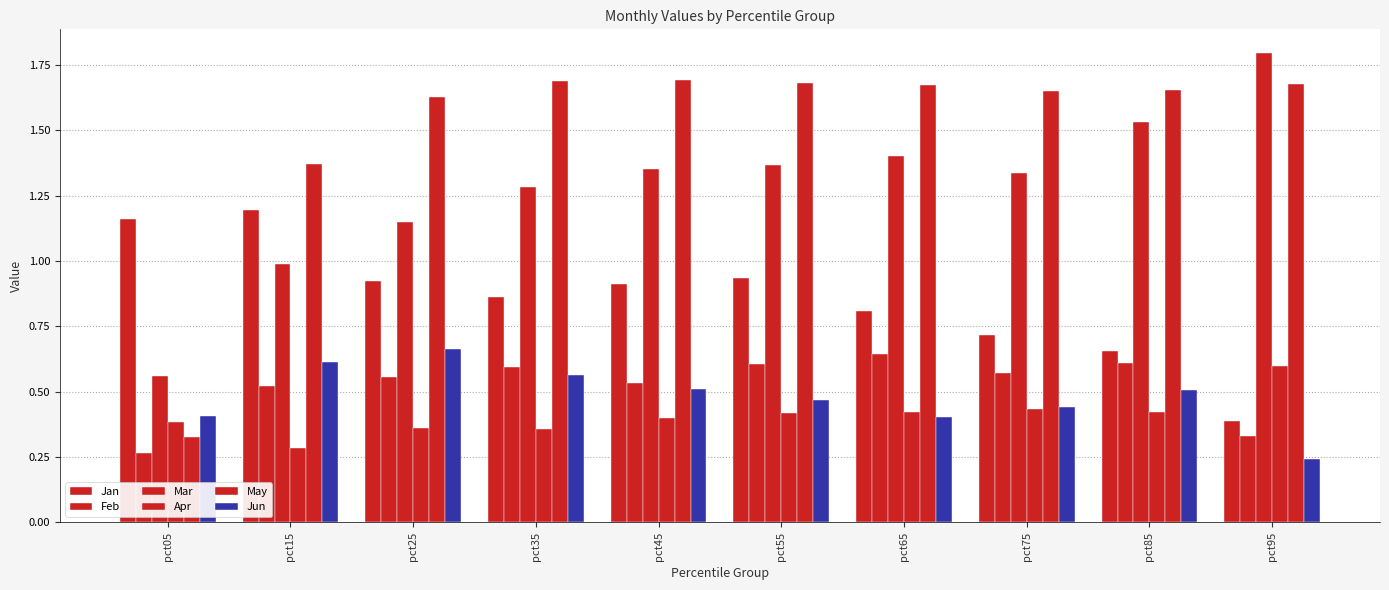

Read the Jun value at pct85.

0.5